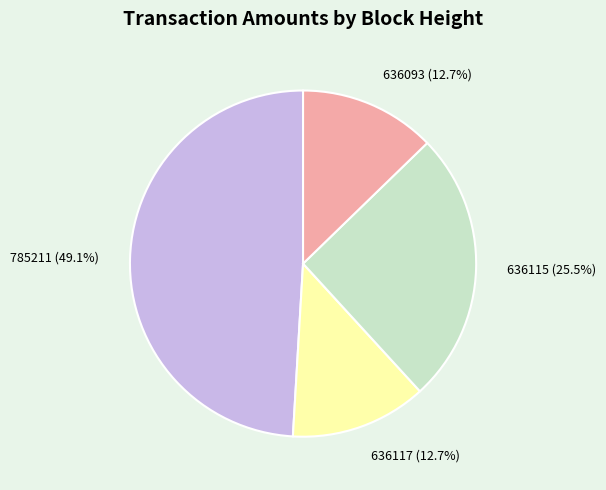

Which slice is the largest?

785211